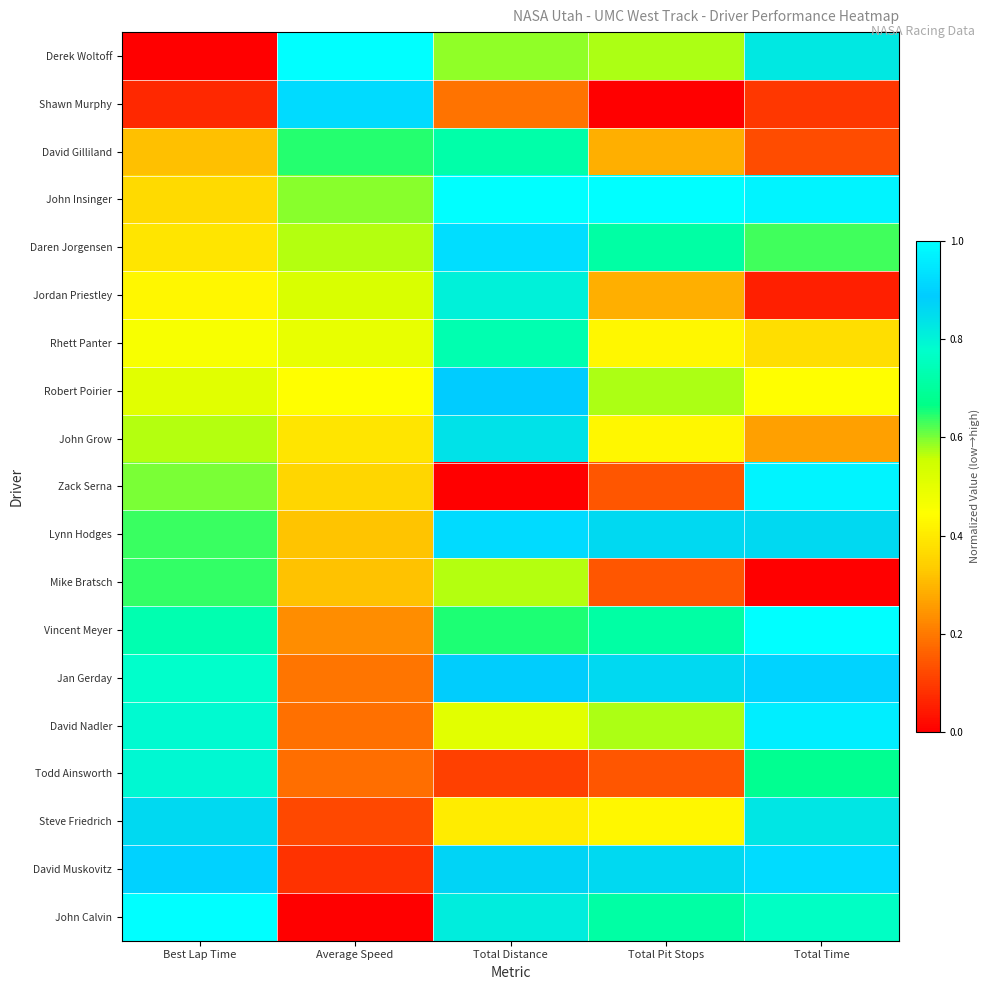

What is the average value of the Rhett Panter series?

0.5